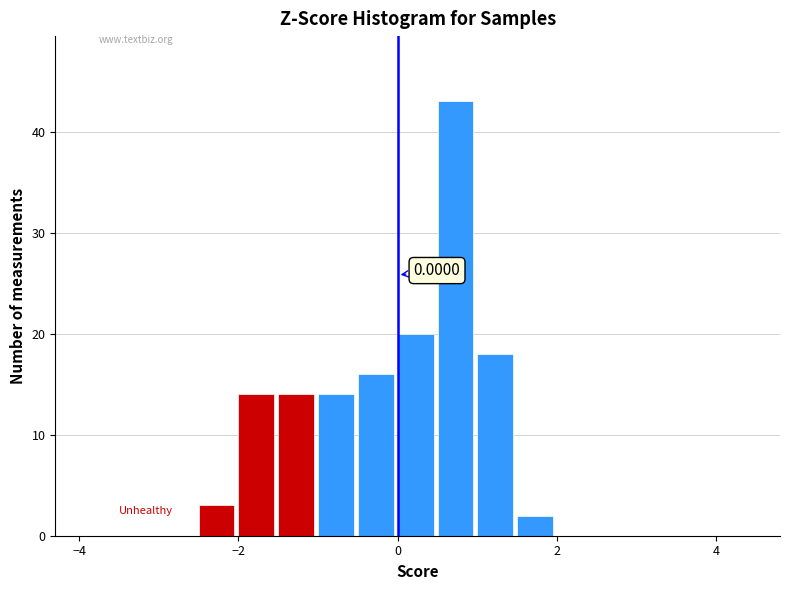

Read against the x-axis, roughly where is the centre of the tallest bar?

0.8